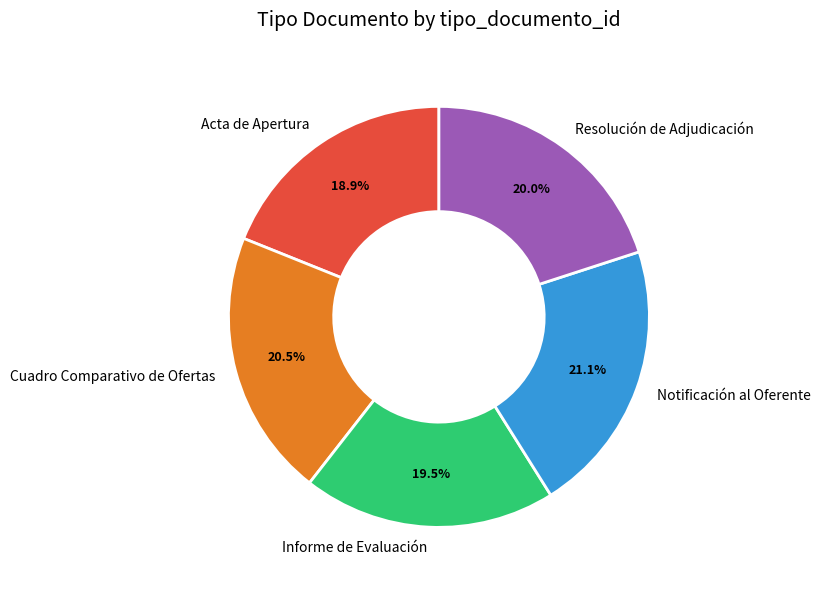

To the nearest percent, what is the average slice percentage?

20%